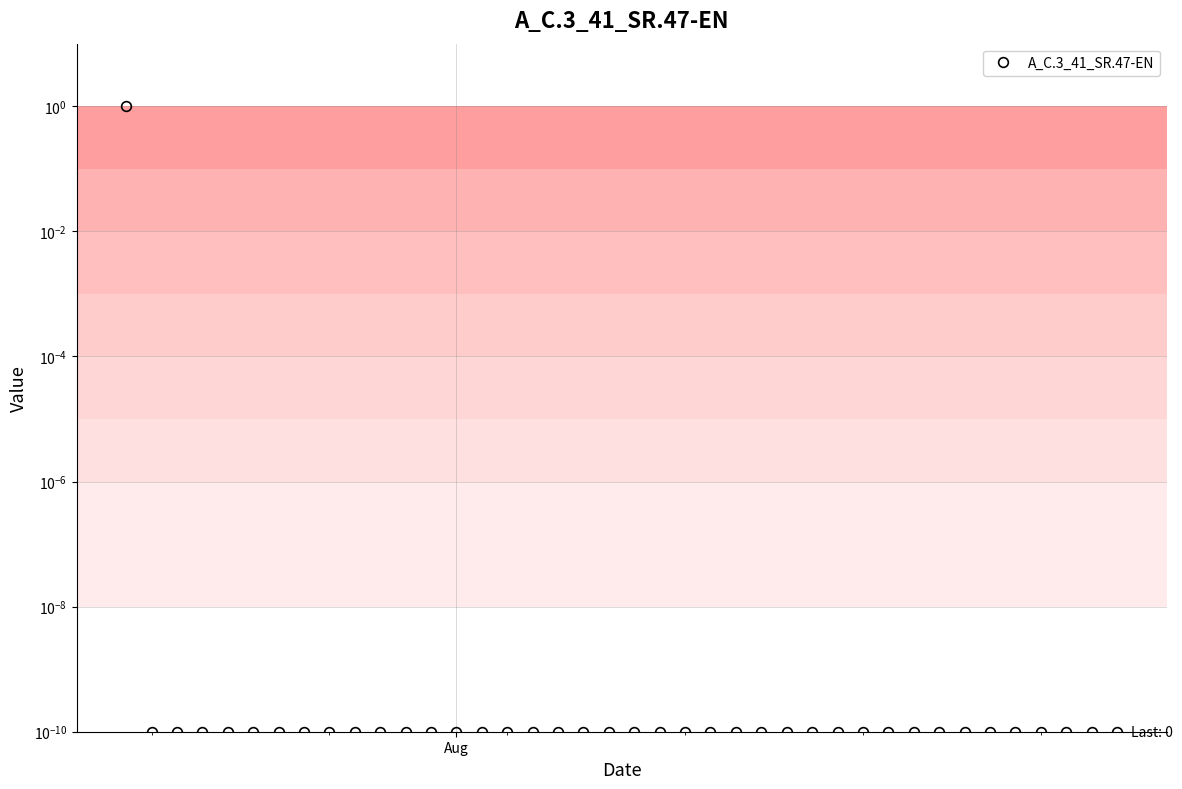

Does the chart display data point markers on the line(s)?

Yes